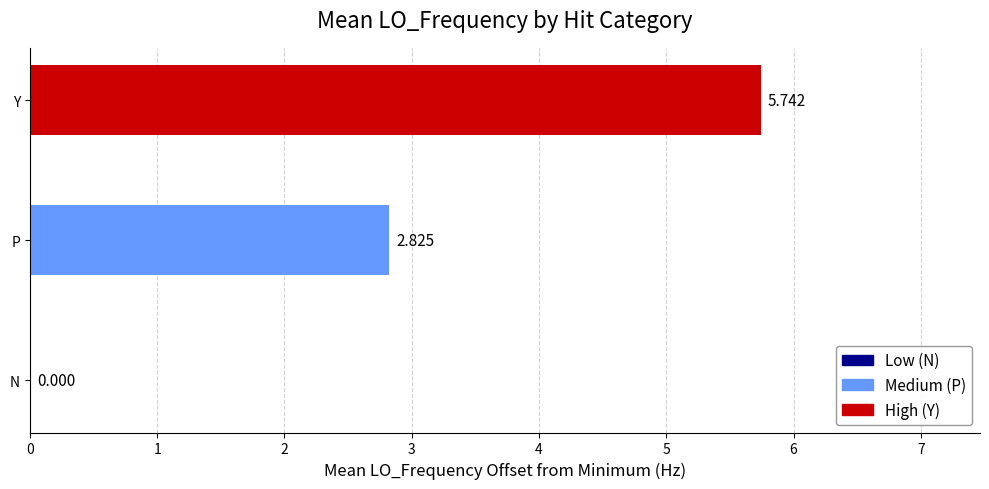

At which category does the chart reach its peak across all series?

Y